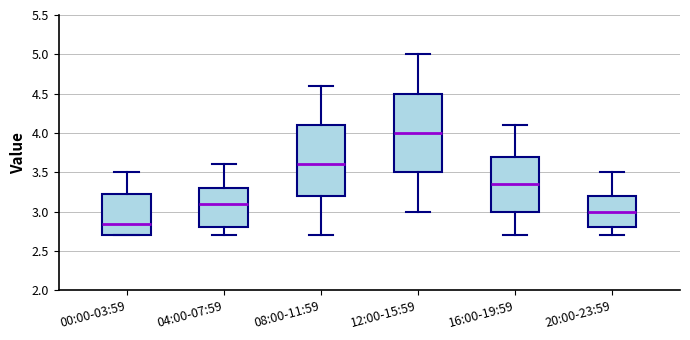

Which box's median line is the lowest?

00:00-03:59